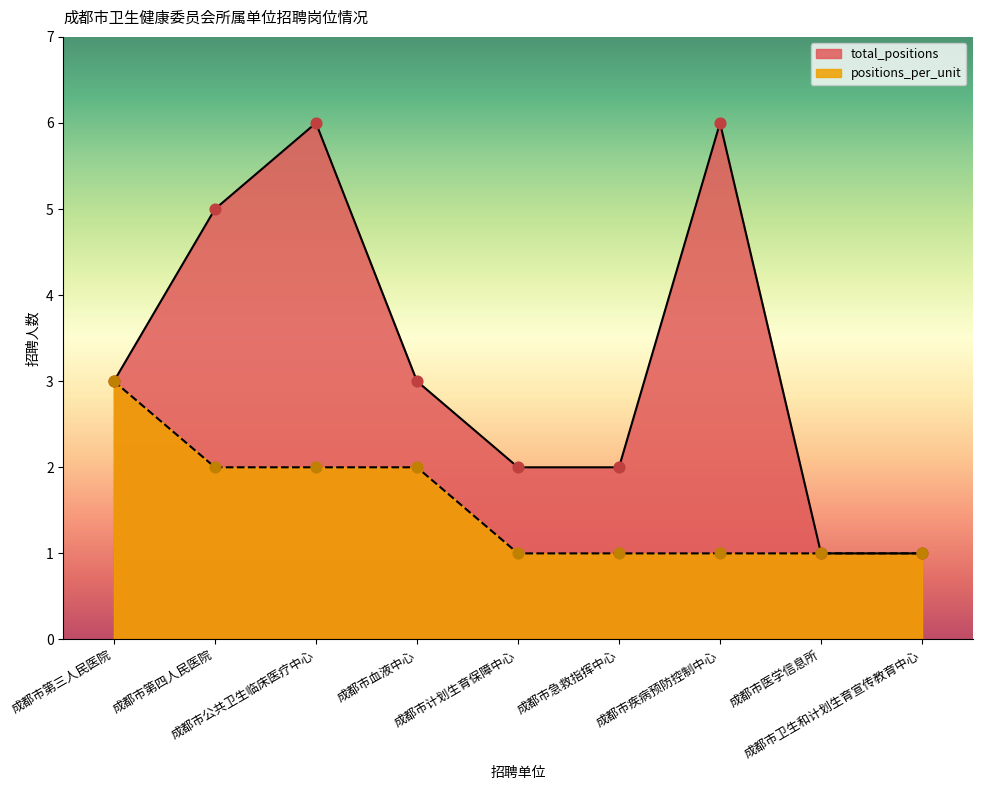

What are all the series names shown in the legend?

total_positions, positions_per_unit